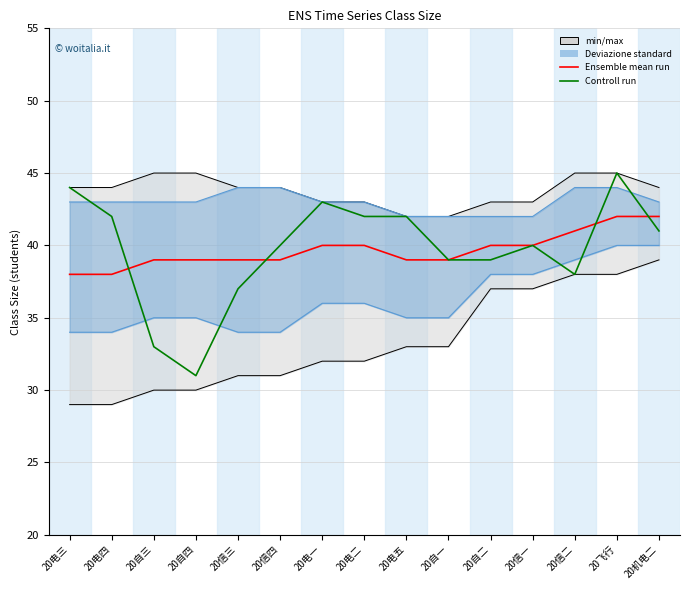

At which label does Ensemble mean run reach its peak?

20飞行